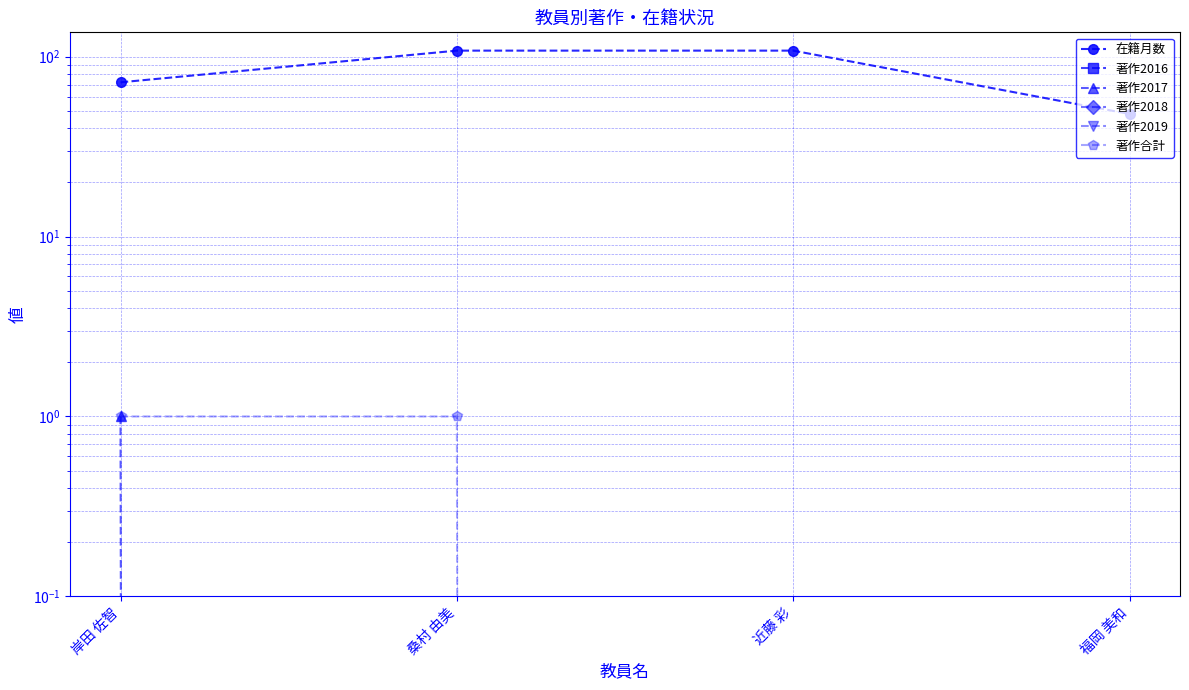

Which category has the lowest value in the 著作2018 series?

岸田 佐智